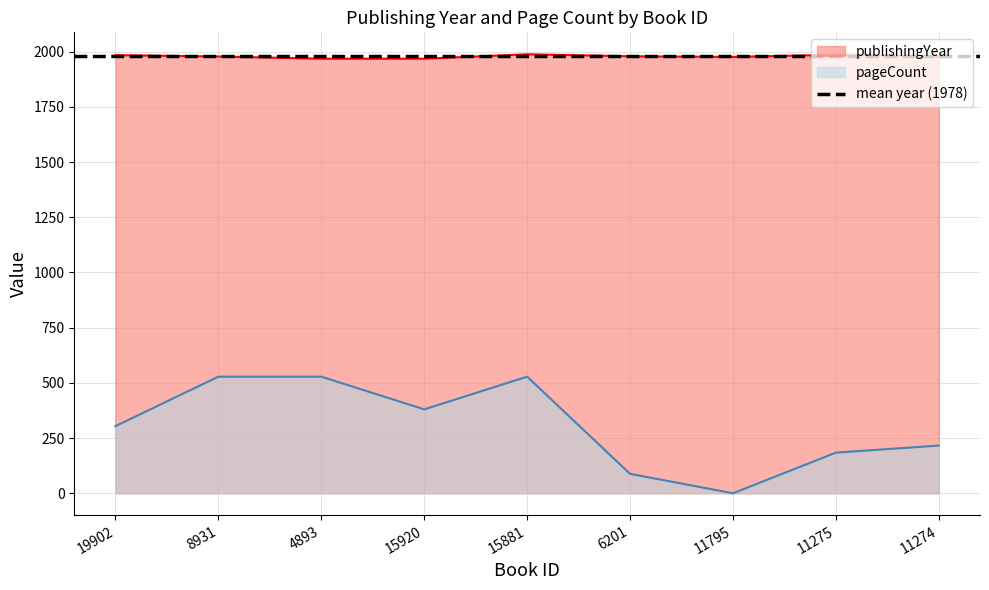

Reading left to right, what are all the values shown in this chart?

publishingYear: 19902=1984	8931=1978	4893=1968	15920=1968	15881=1988	6201=1979	11795=1976	11275=1986	11274=1978
pageCount: 19902=304	8931=528	4893=528	15920=380	15881=528	6201=88	11795=0	11275=184	11274=216